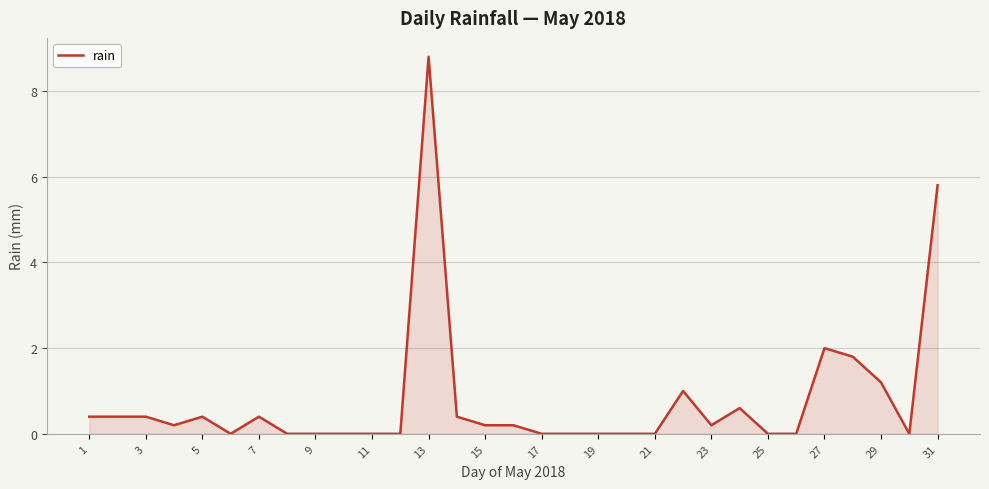

Reading left to right, extract all data points from this chart.

0.4	0.4	0.4	0.2	0.4	0.0	0.4	0.0	0.0	0.0	0.0	0.0	8.8	0.4	0.2	0.2	0.0	0.0	0.0	0.0	0.0	1.0	0.2	0.6	0.0	0.0	2.0	1.8	1.2	0.0	5.8